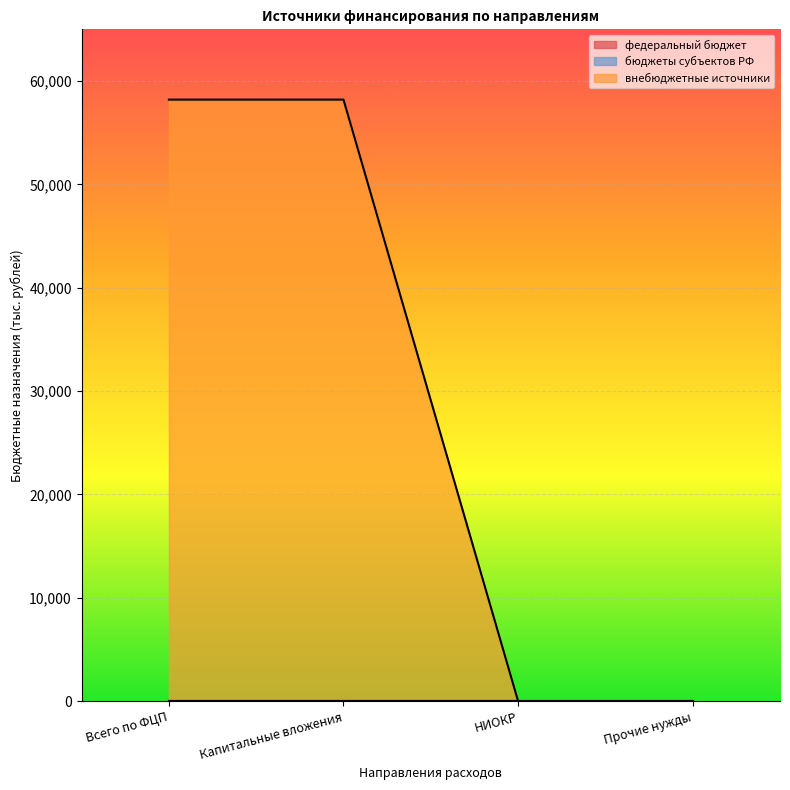

Is it true that внебюджетные источники equals 24378 at Всего по ФЦП?

False